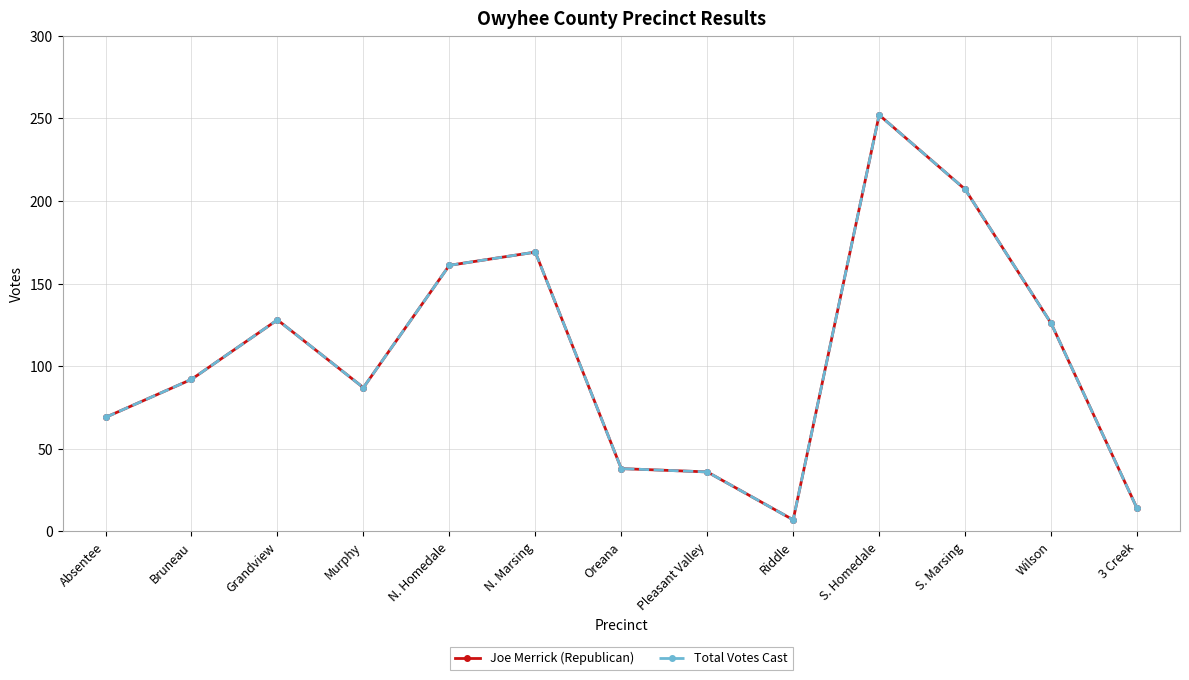

Is this an area chart (filled region under the line)?

No